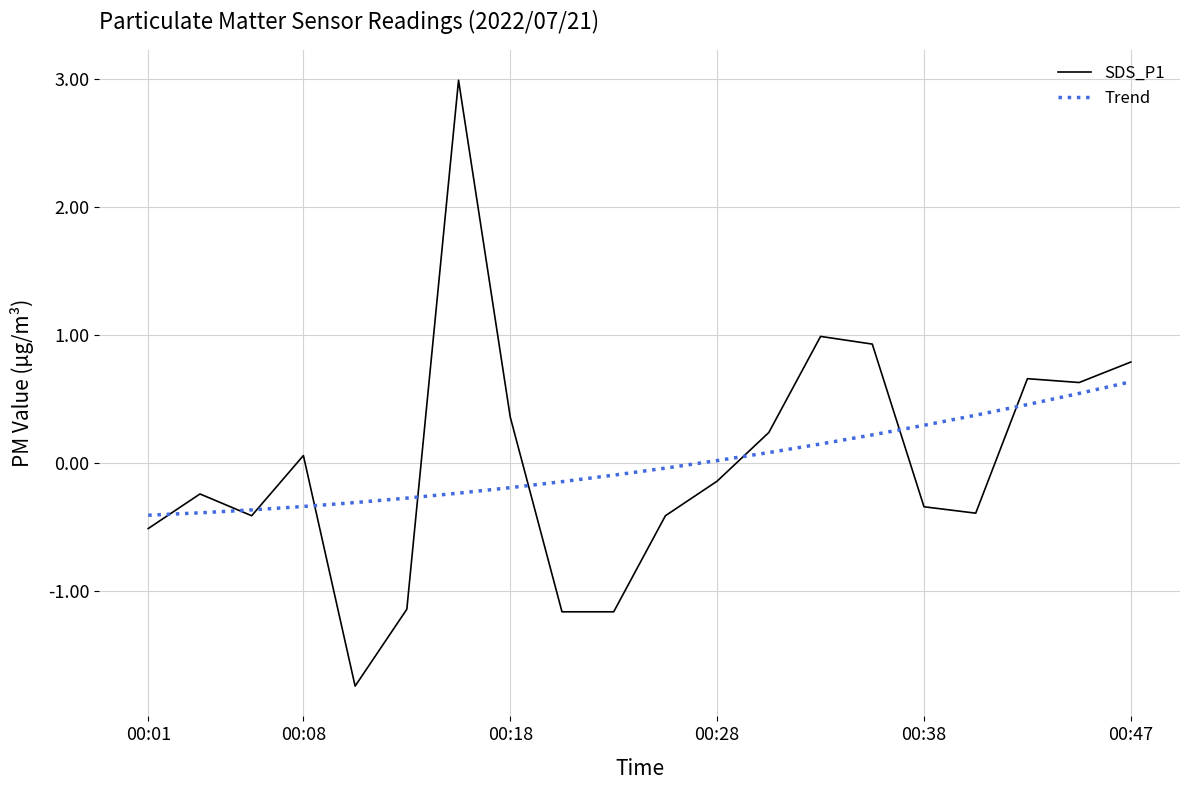

Rank the series by their maximum value, from highest to lowest.

SDS_P1, Trend